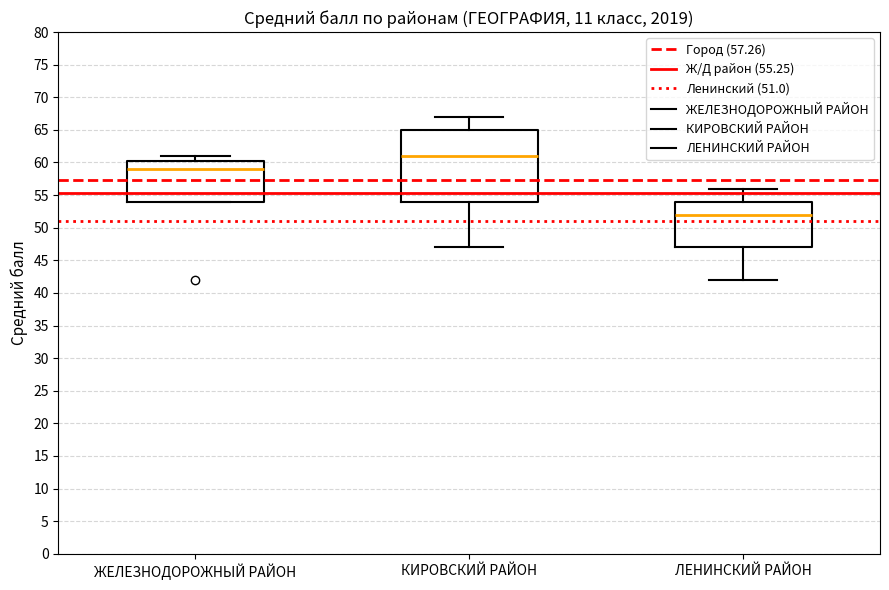

Where is the lower edge of the box for ЖЕЛЕЗНОДОРОЖНЫЙ РАЙОН on the y-axis? The values are not printed on the chart, so give them approximately, as read against the axis.

54.0